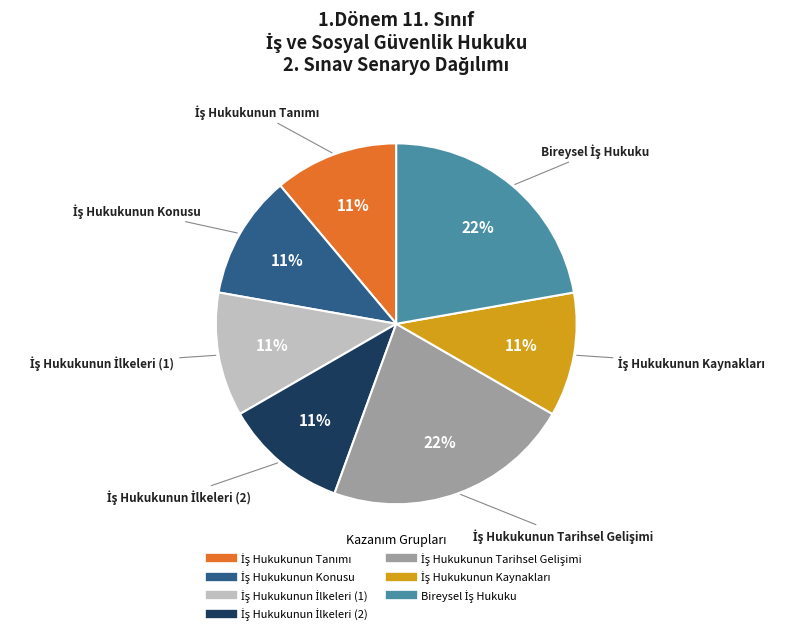

Is there a majority slice in this chart?

No